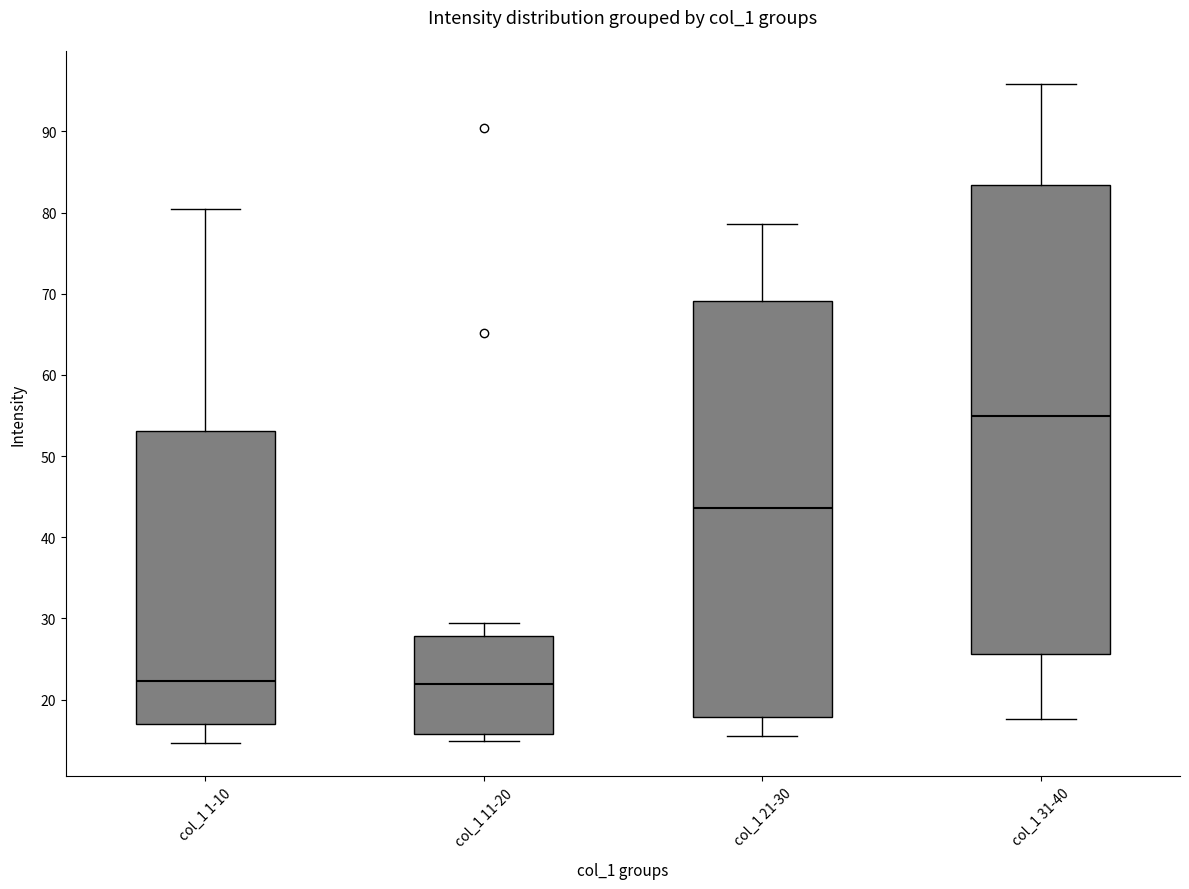

Reading left to right, transcribe this box plot: for each box, give where its median line is, the range the box spans, and where its two whiskers end, as read against the y-axis. The values are not printed on the chart, so give them approximately, as read against the axis.

col_1 1-10: median 22, box 17 to 53, whiskers 15 to 80
col_1 11-20: median 22, box 16 to 28, whiskers 15 to 29
col_1 21-30: median 44, box 18 to 69, whiskers 16 to 79
col_1 31-40: median 55, box 26 to 83, whiskers 18 to 96